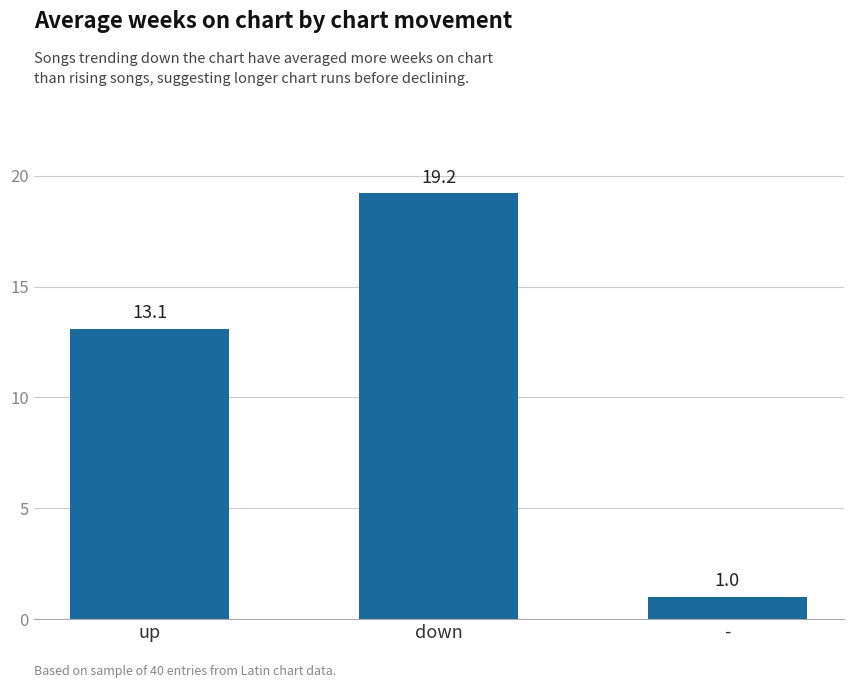

How many data points are above 13?

2